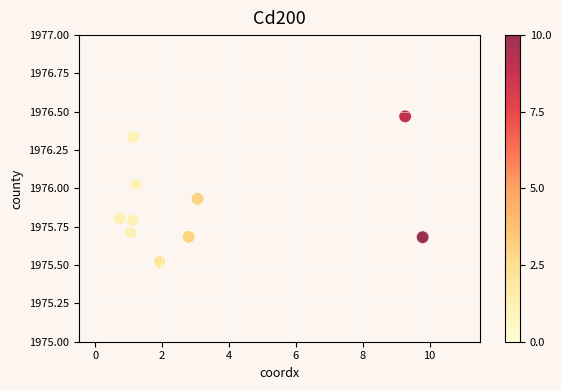

What is the range of Y values (max minus min)?

0.9